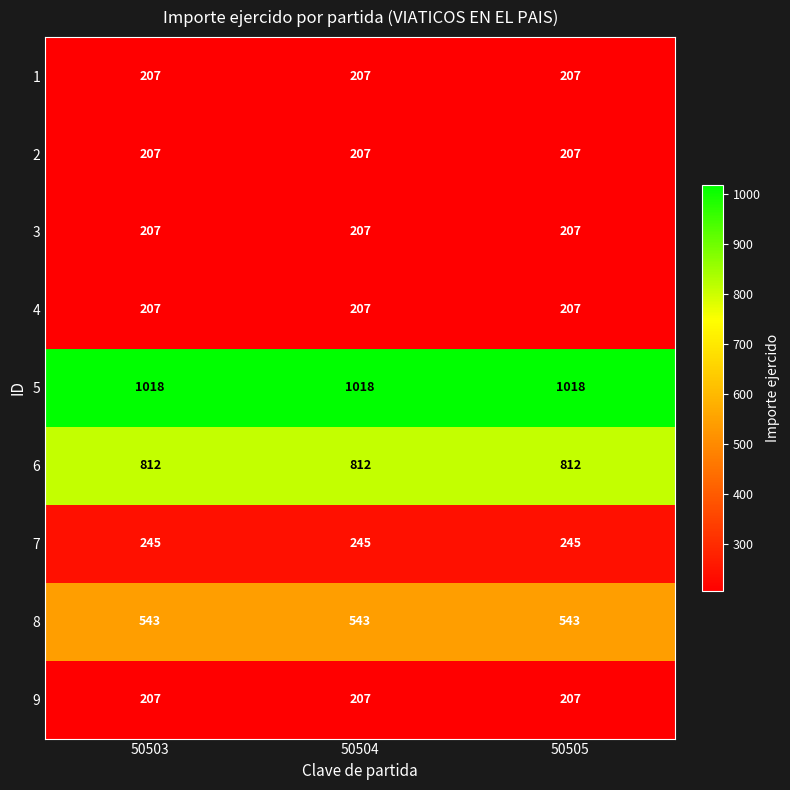

What is the minimum value for 1?

207